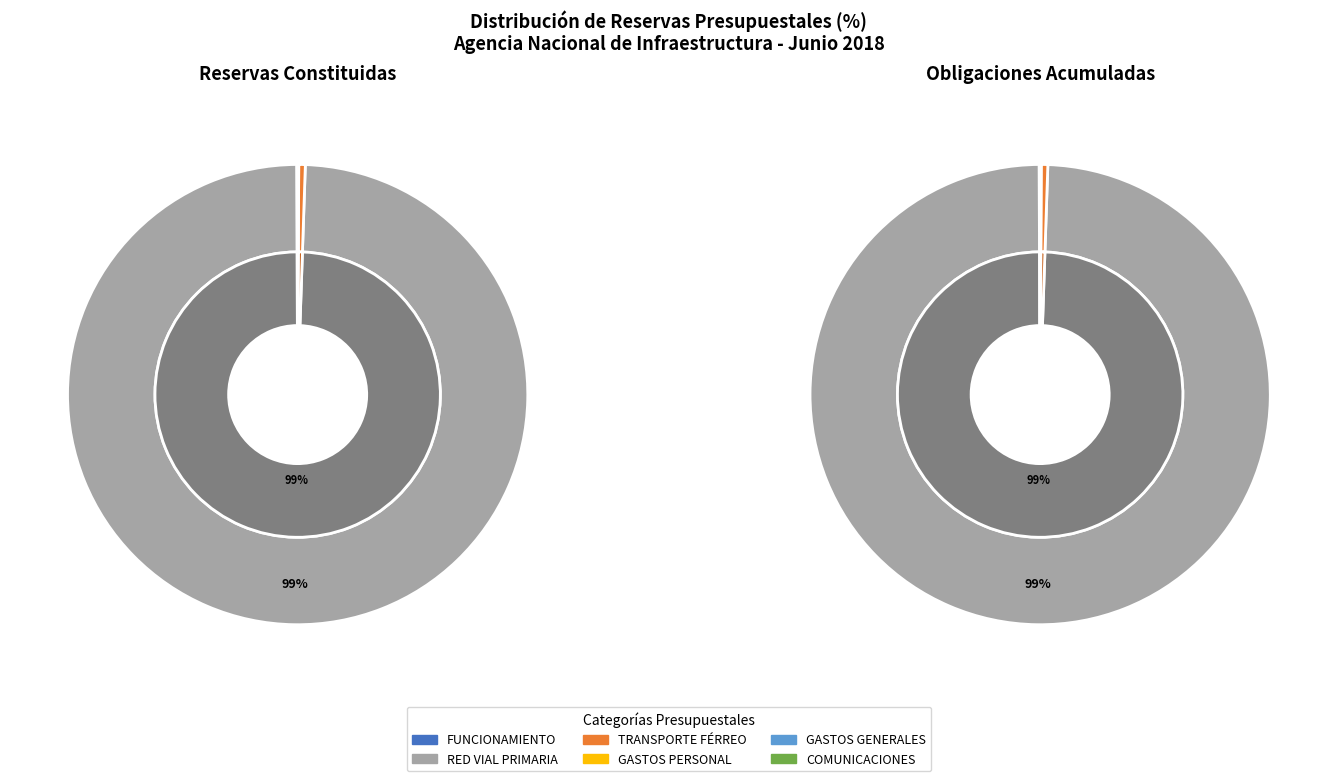

What is the largest slice in the pie chart?

INFRAESTRUCTURA RED VIAL PRIMARIA